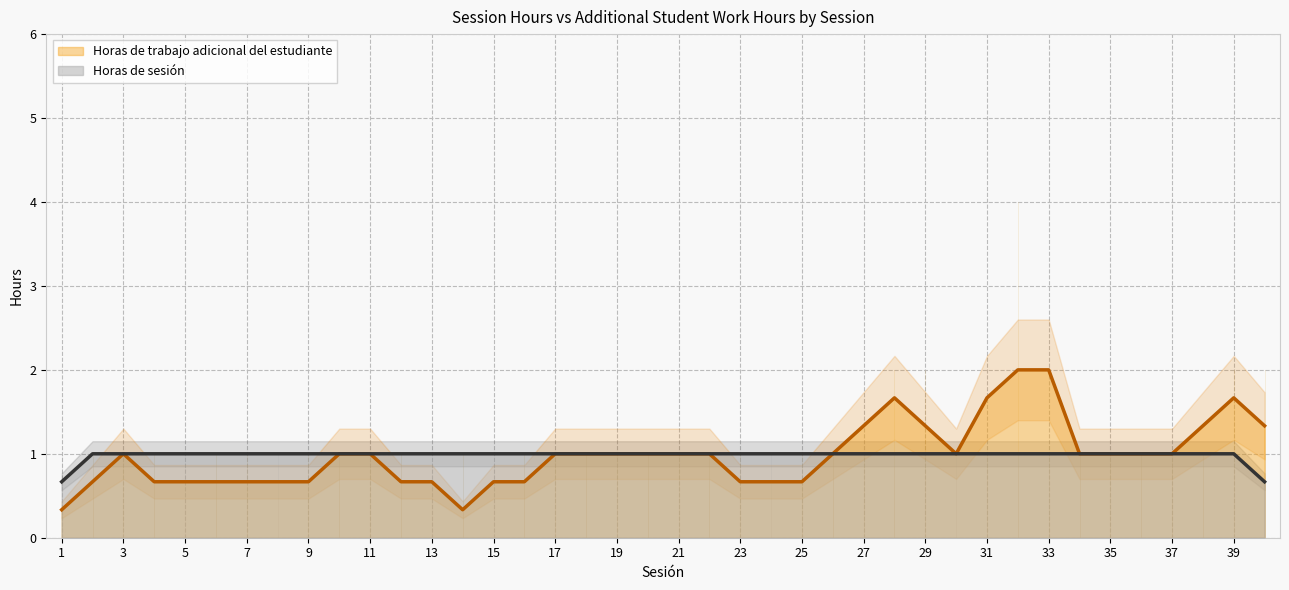

Is it true that Horas de trabajo adicional del estudiante equals 0.3 at 5?

False